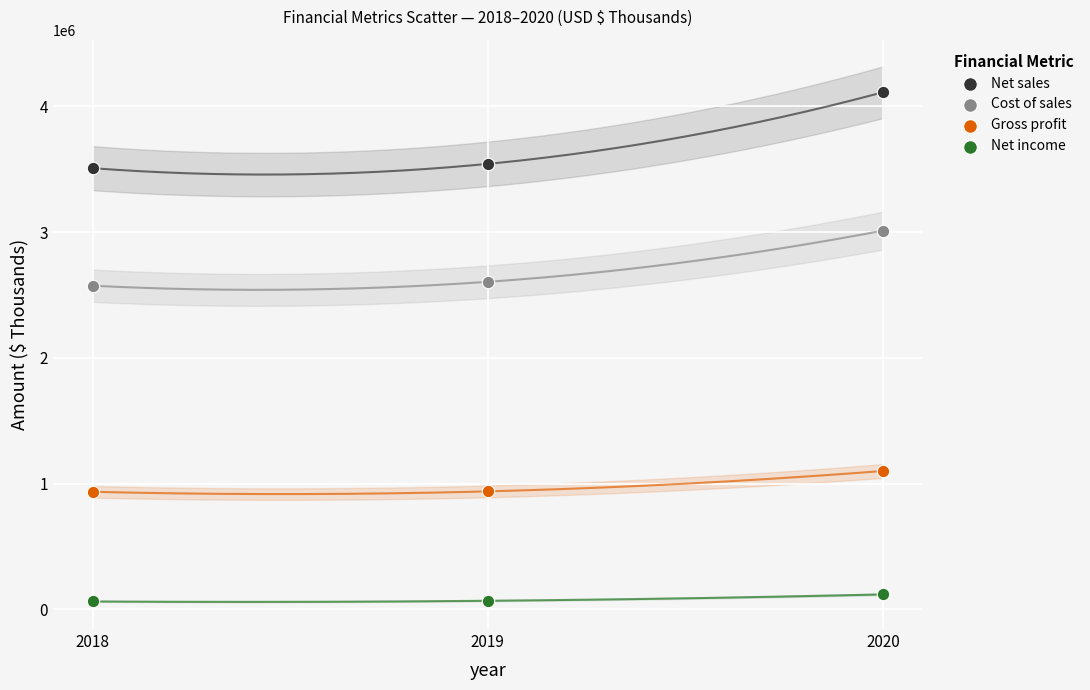

Which series reaches the maximum Y coordinate?

Net sales